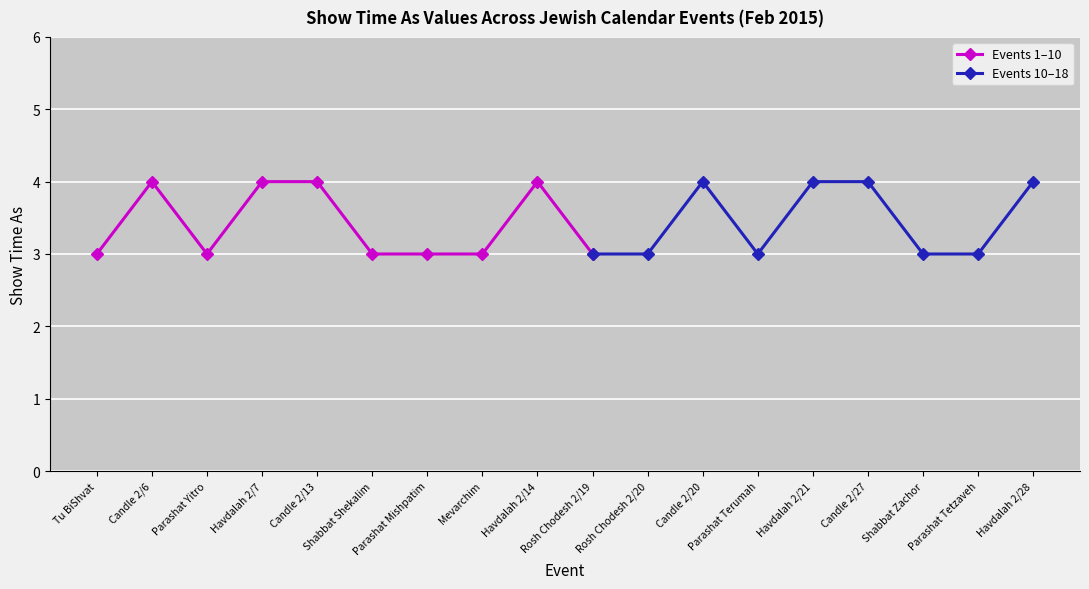

What is the sum of the values at Parashat Tetzaveh and Parashat Yitro?

6